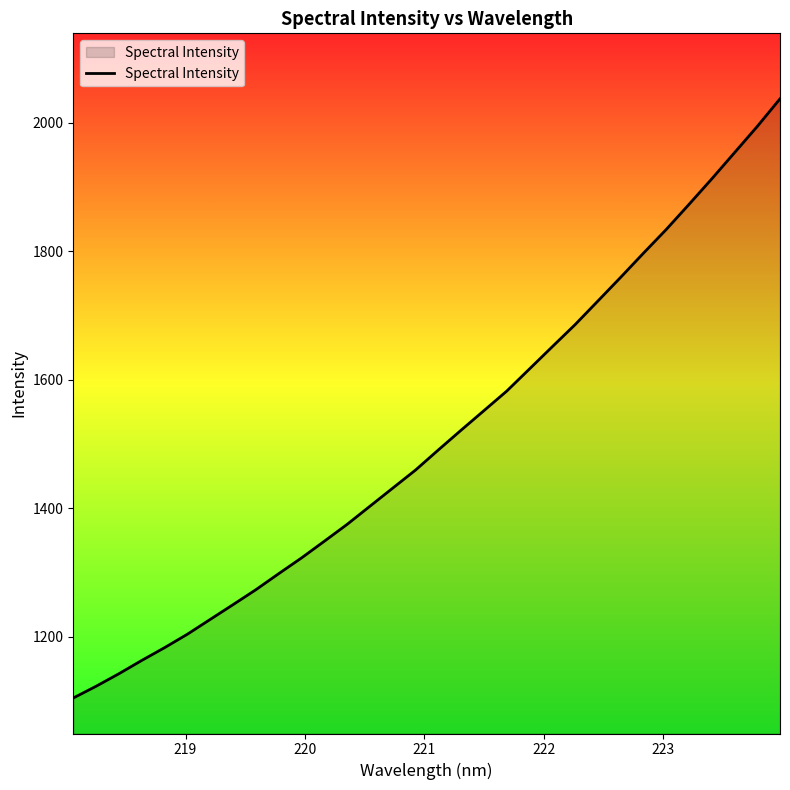

What is the maximum value shown in the chart?

2037.1